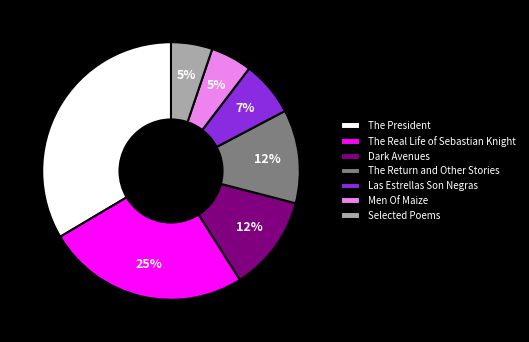

Is there any slice that represents more than half of the pie?

No